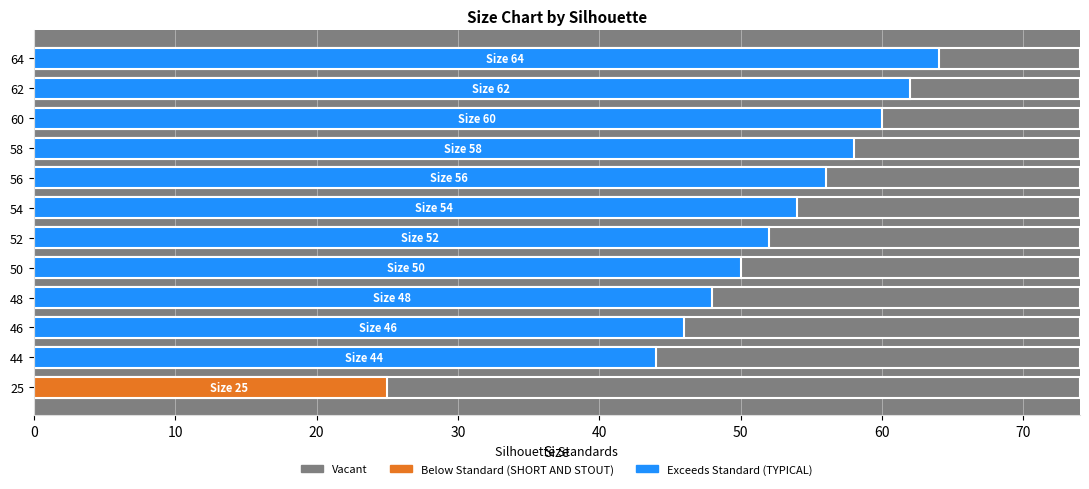

What is the value of the 4th bar from the left?

48